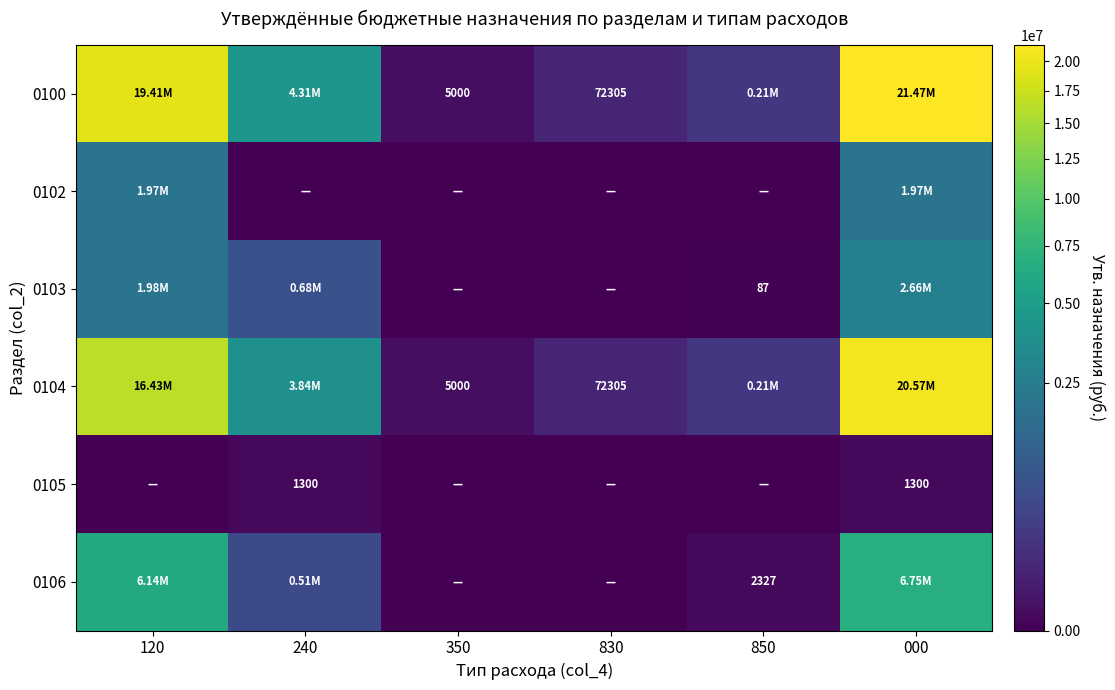

Which series changed the most between 120 and 850?

0100